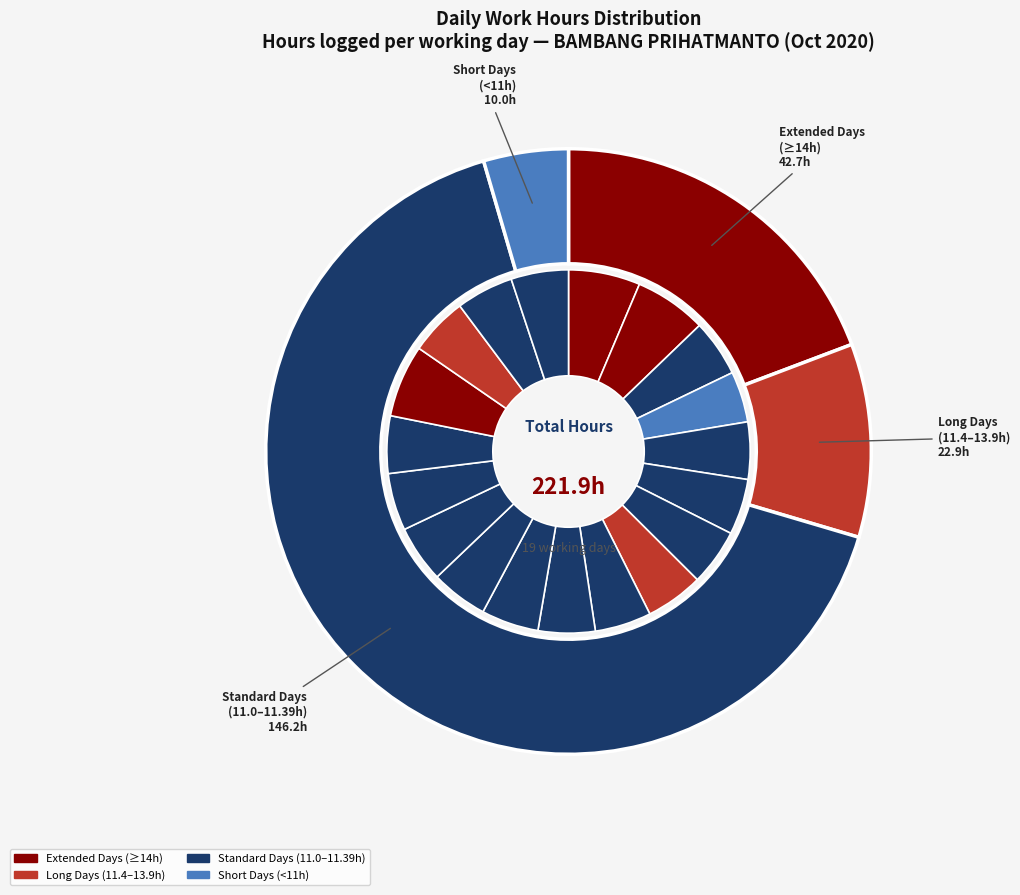

To the nearest percent, what portion does 30-Wed represent?

6%